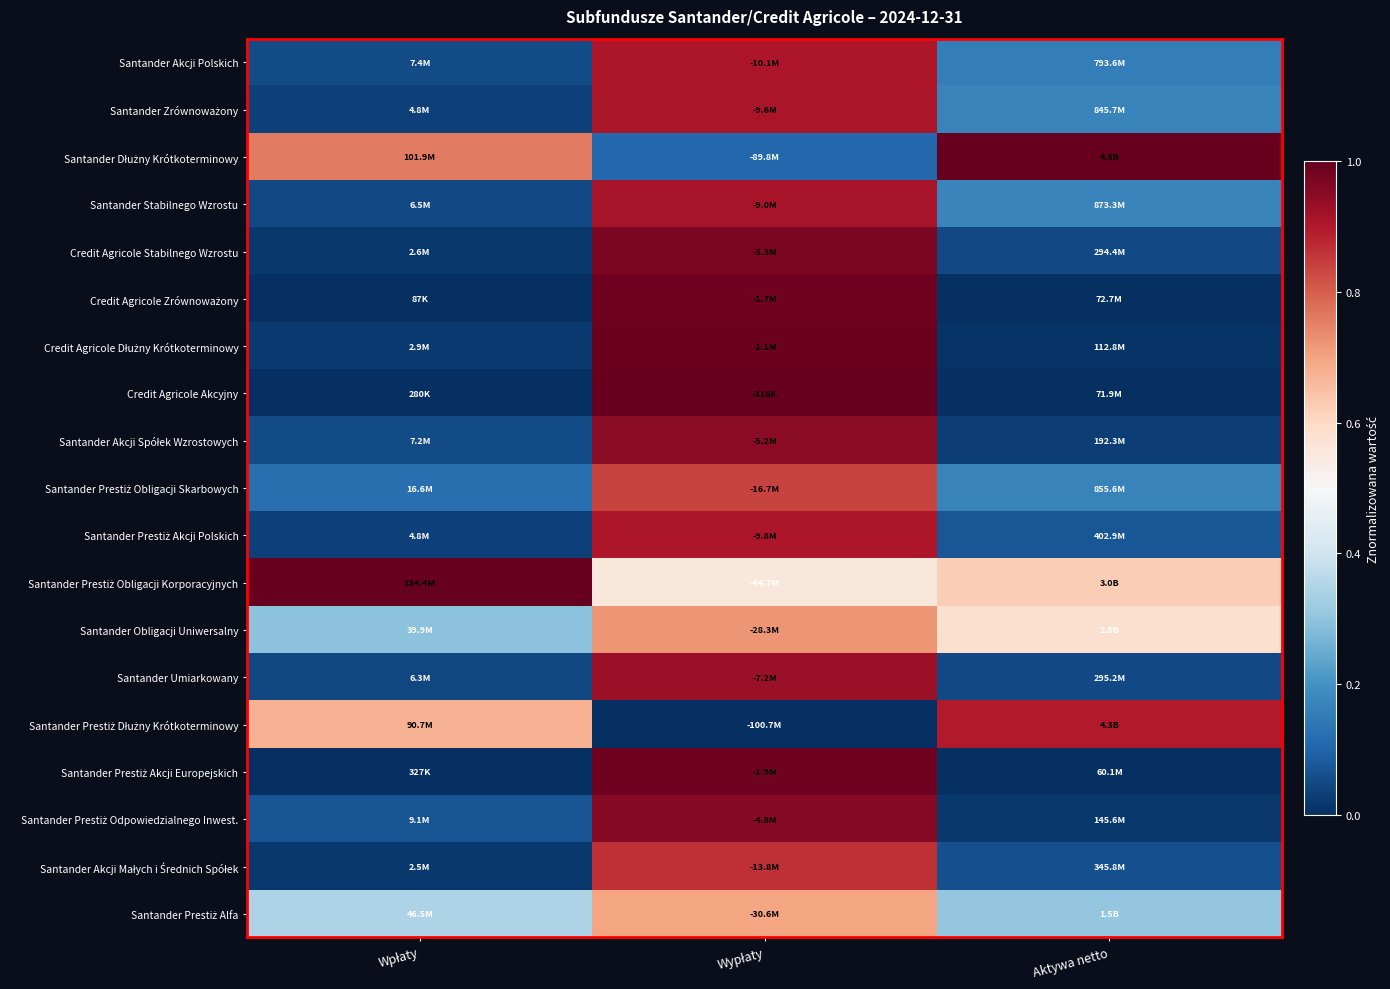

At which category is the sum across all series the highest?

Wypłaty